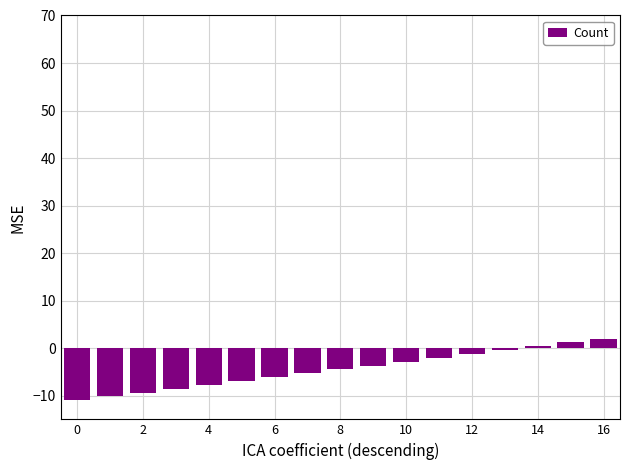

What is the value of the 9th bar from the left?

-4.5